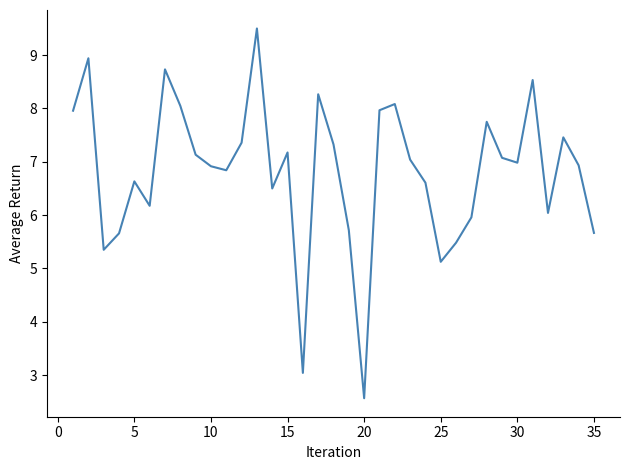

What is the difference between the maximum and minimum values?

6.9